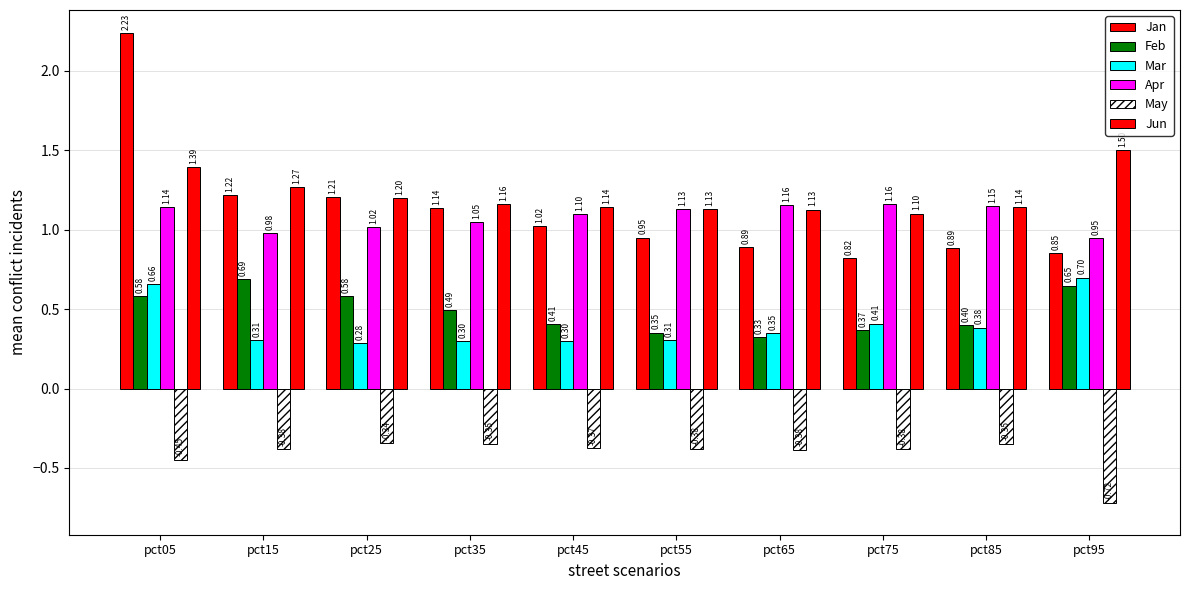

Rank the series at pct75 from highest to lowest value.

Apr, Jun, Jan, Mar, Feb, May